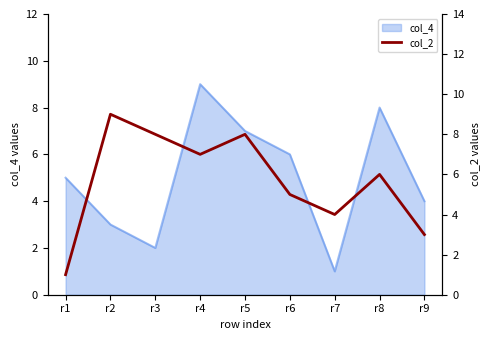

How many values are below 6?

4